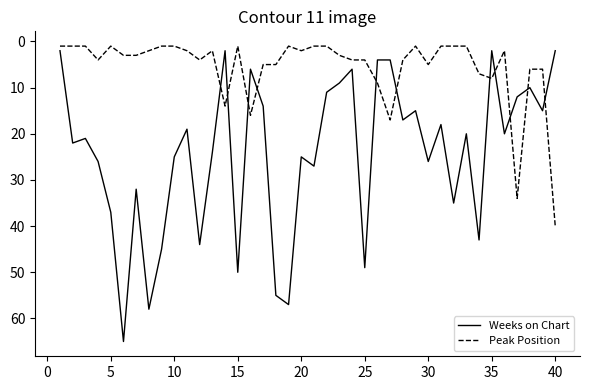

Which series has the largest total across all categories?

Weeks on Chart